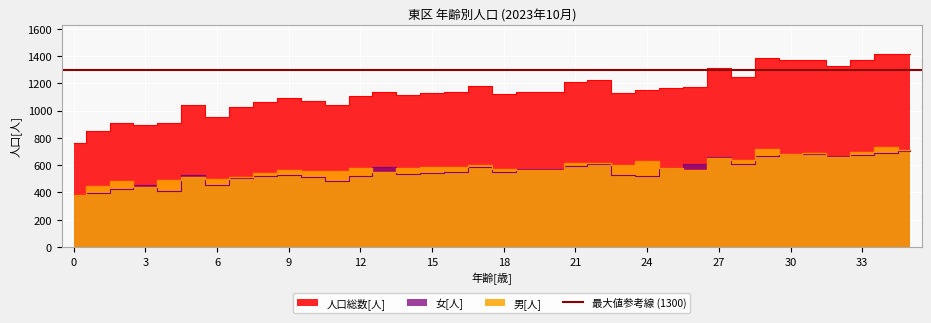

At which category does 人口総数[人] reach its first local valley?

3